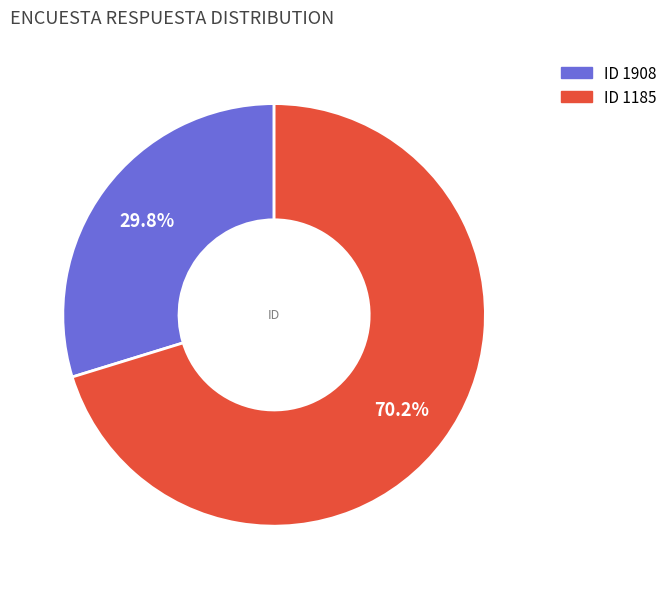

Is there any slice that represents more than half of the pie?

Yes